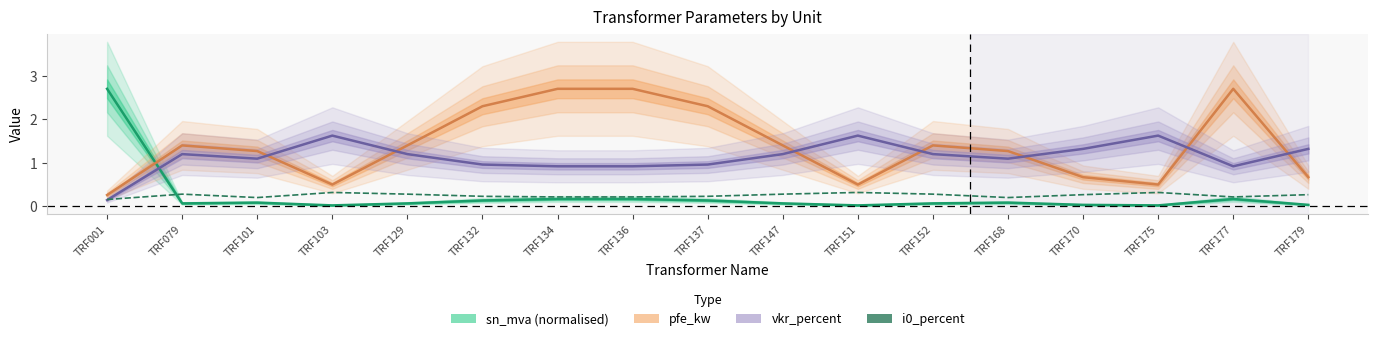

What is the maximum value shown in the chart?

2.7